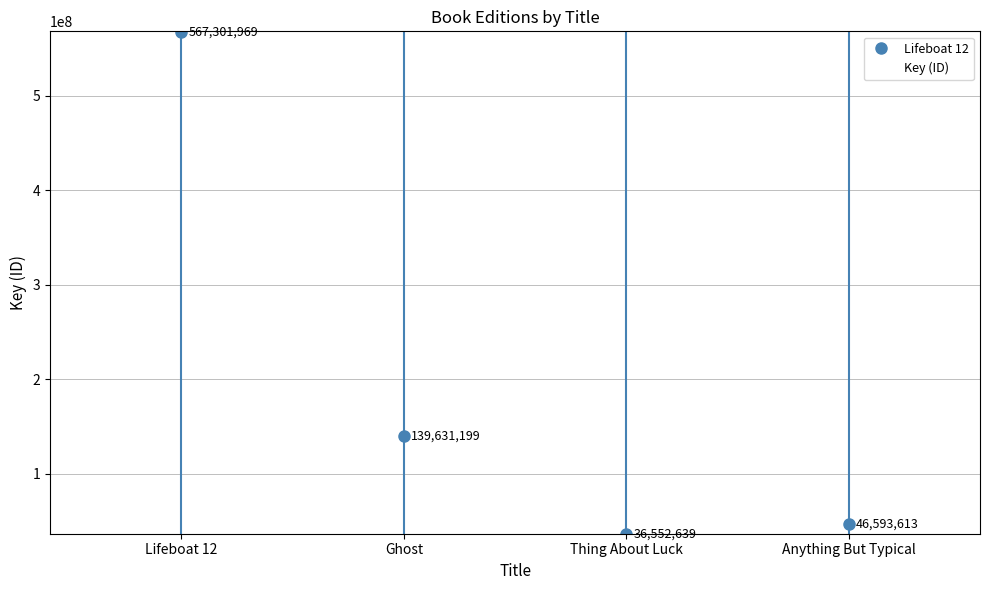

Count the number of categories in the chart.

4